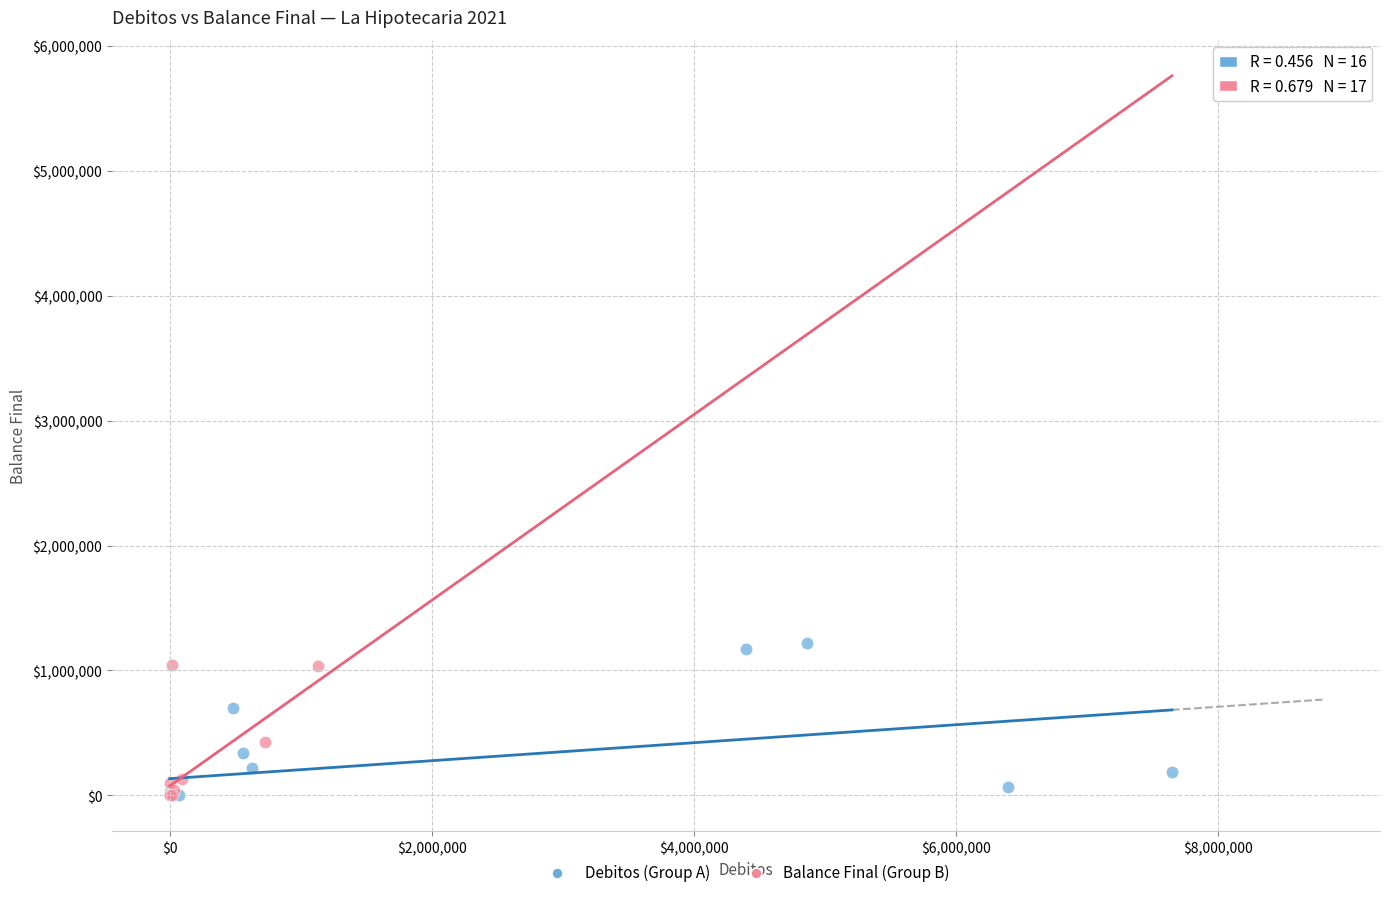

What are all the series names shown in the legend?

Debitos (Group A), Balance Final (Group B)